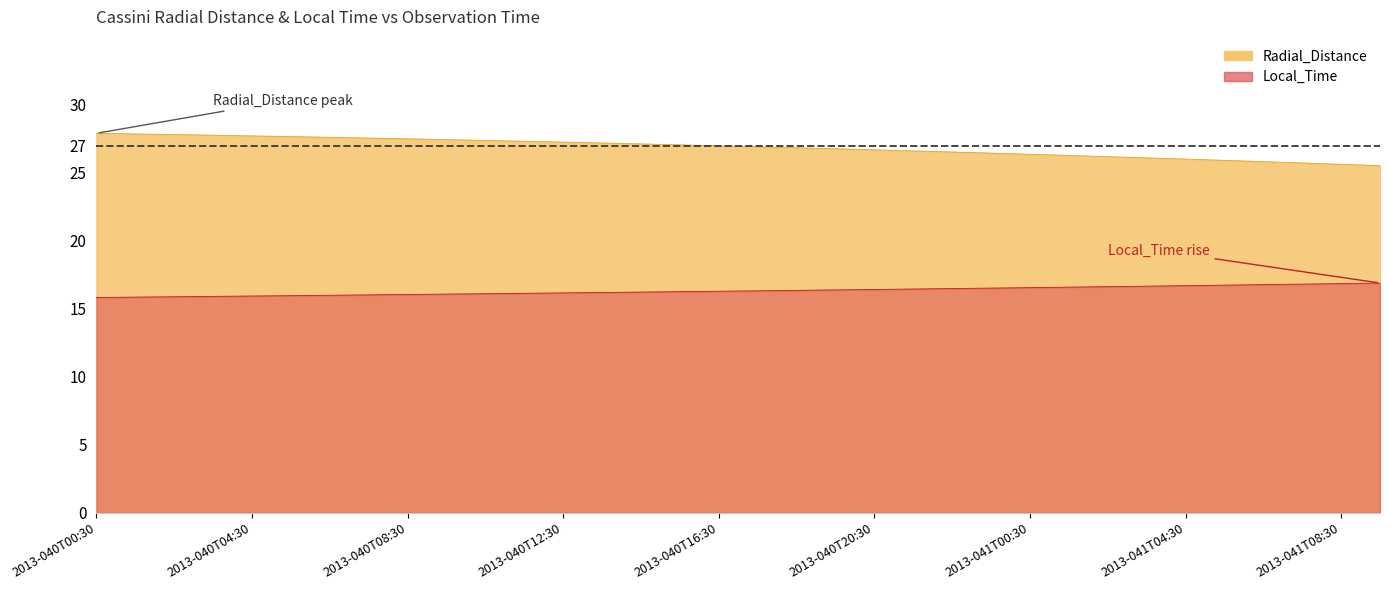

The Local_Time series shows 16.7 at 2013-041T05:30. True or false?

True